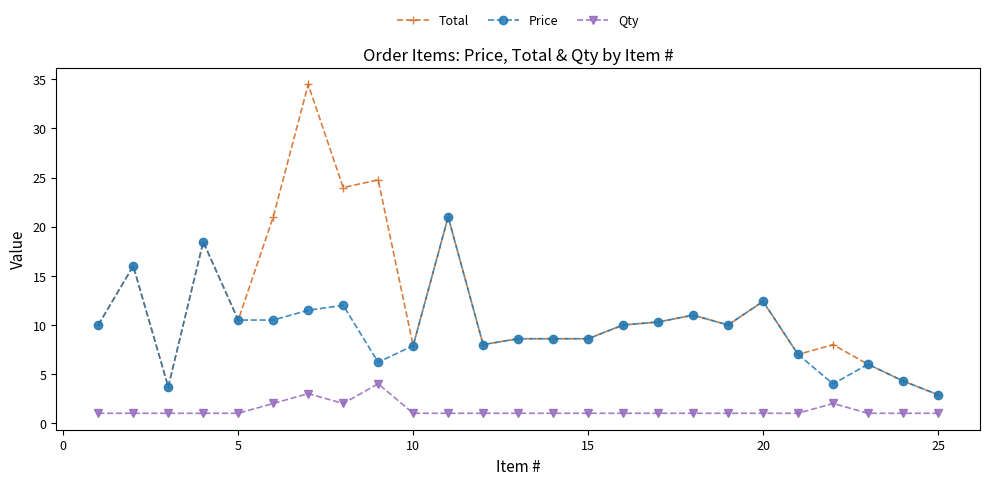

What is the minimum value shown in the chart?

1.0